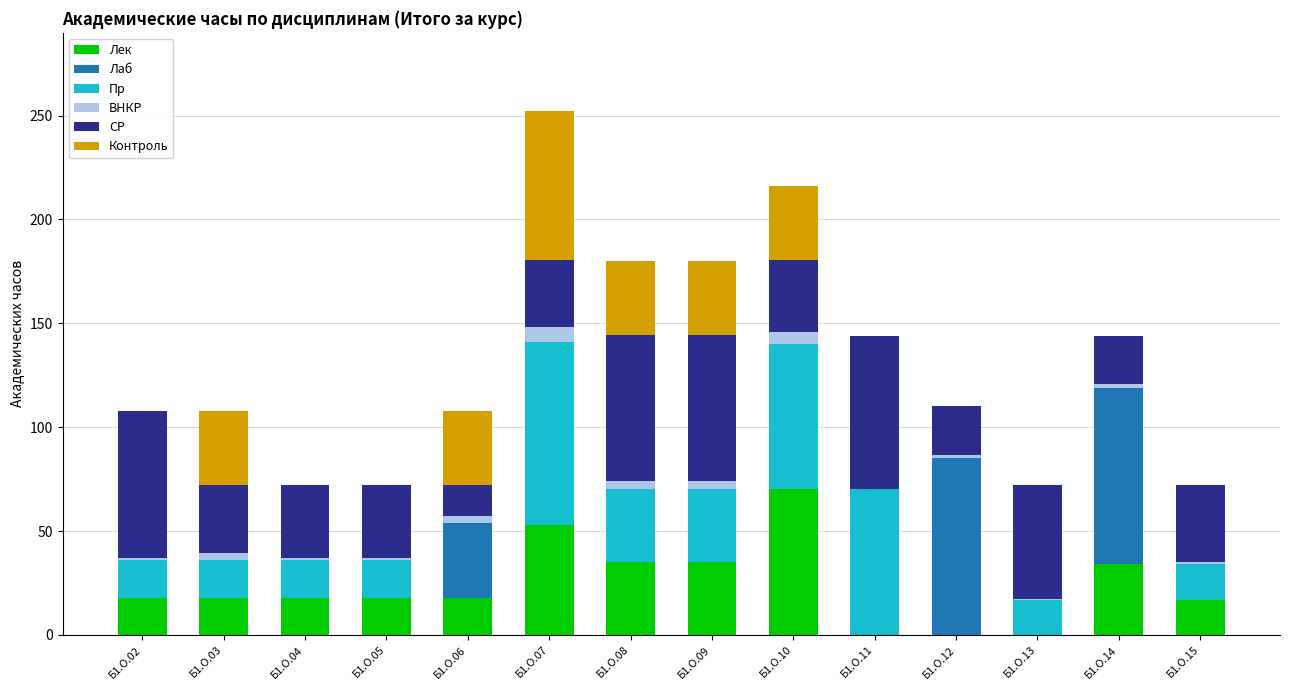

Are the bars grouped side by side (vs. stacked)?

No